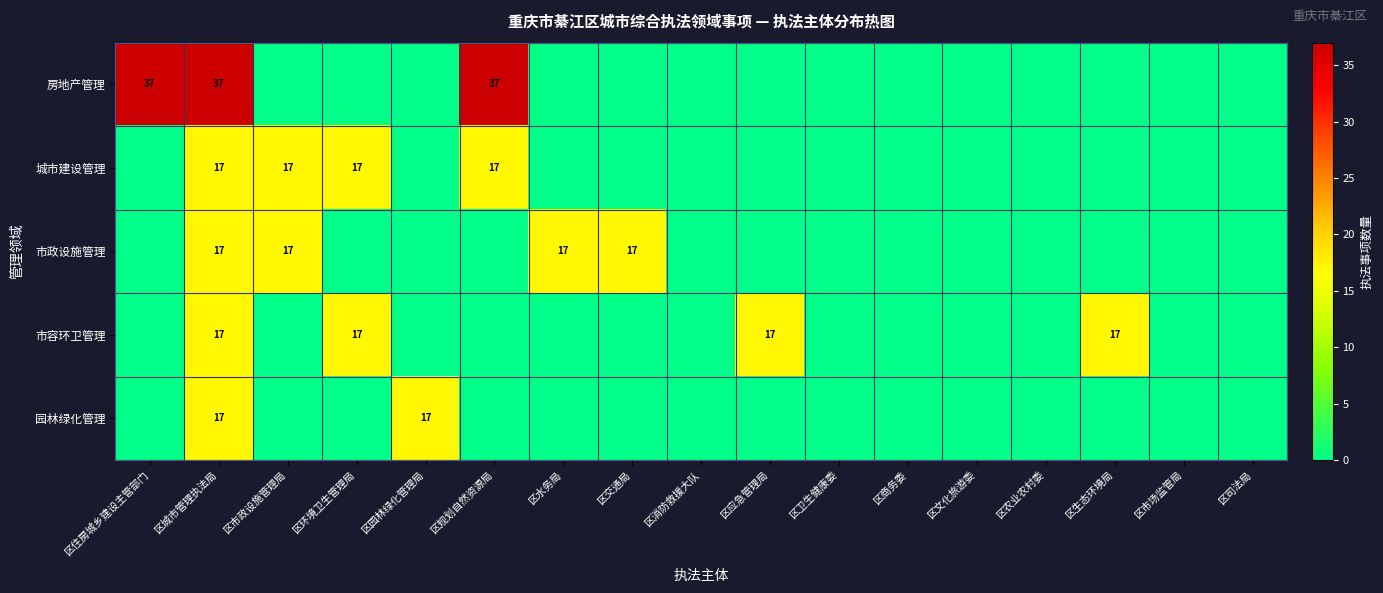

The value of 市政设施管理 at 区水务局 is 17. True or false?

True